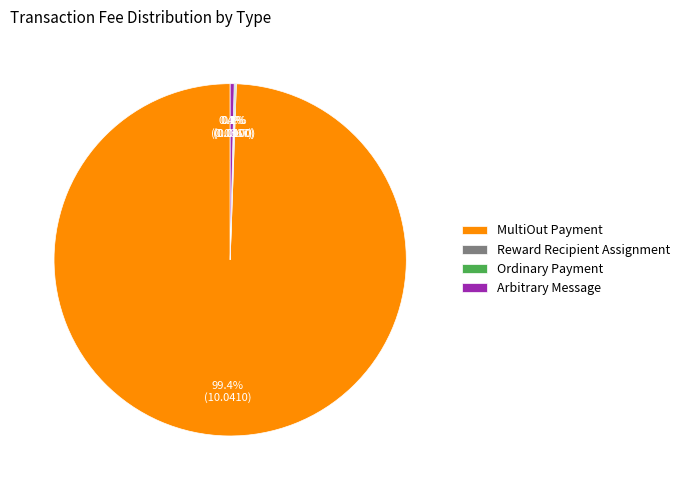

What is the largest slice in the pie chart?

MultiOut Payment